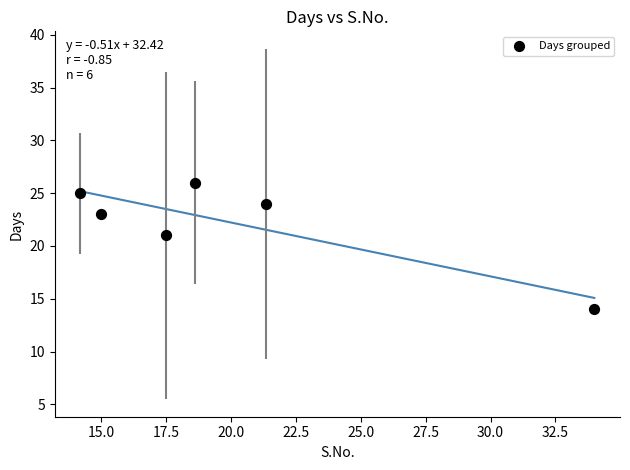

What Y value in the scatter plot is closest to 20?

21